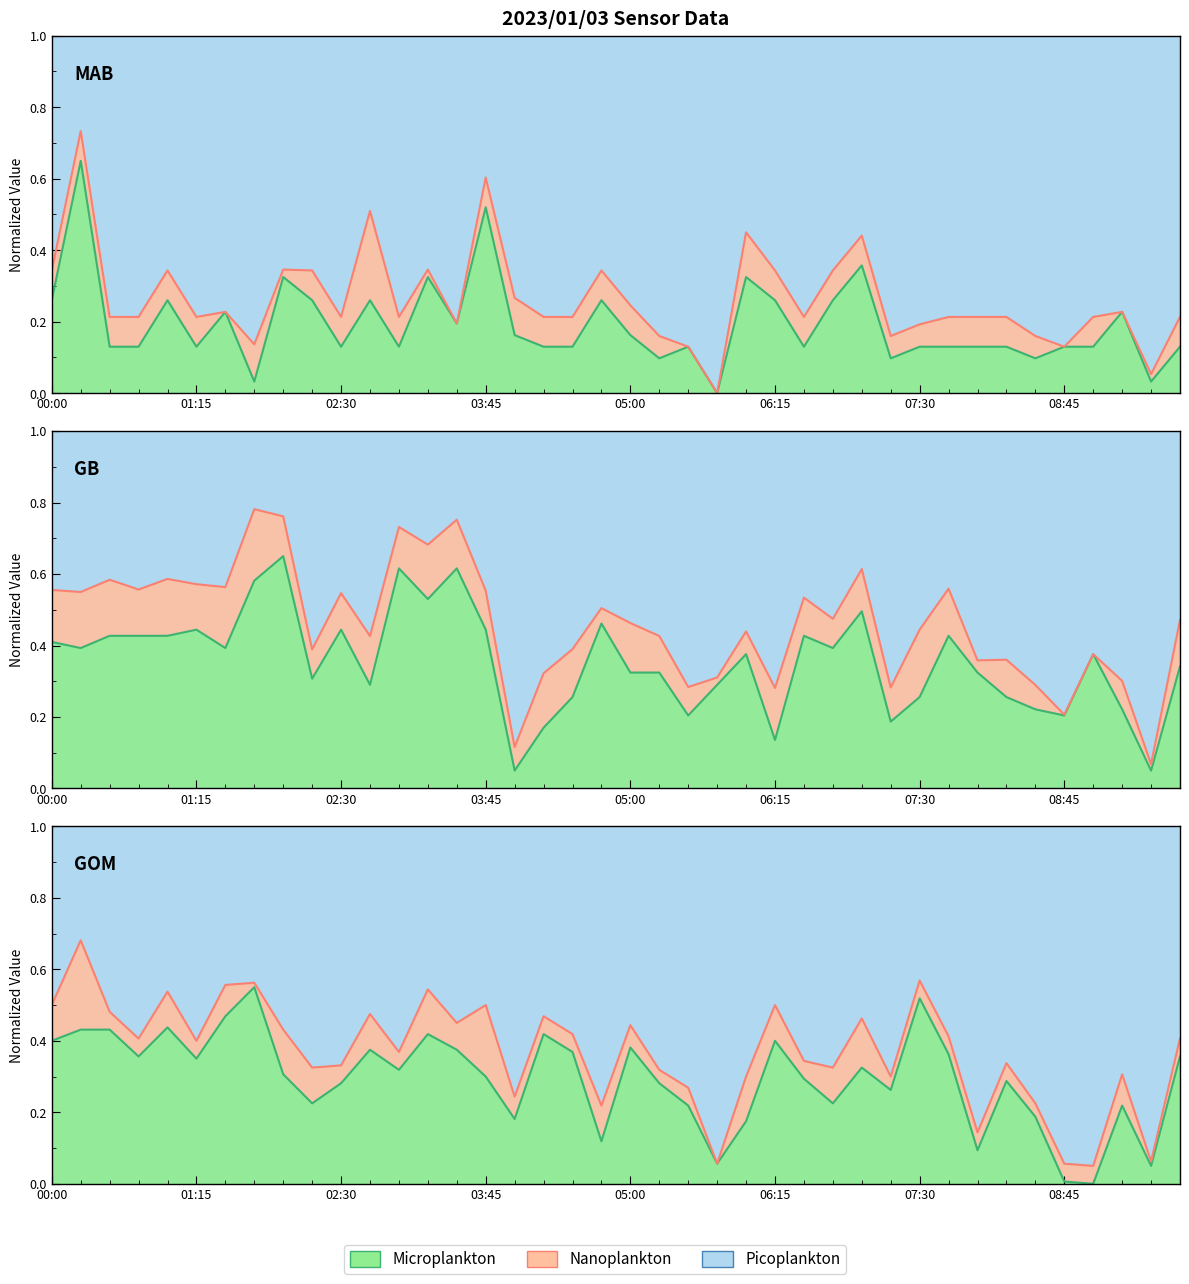

What is the label of the 34th point from the right?

01:30